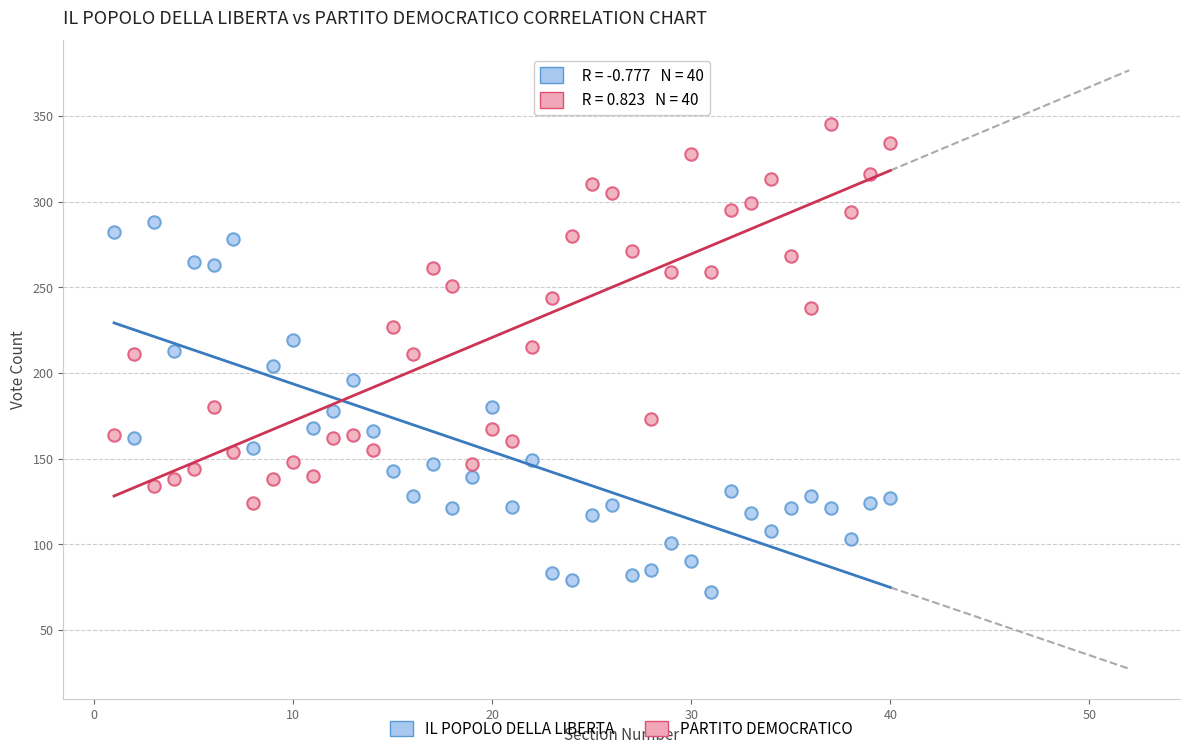

Across all data points, what is the range of Y values (max minus min)?

273